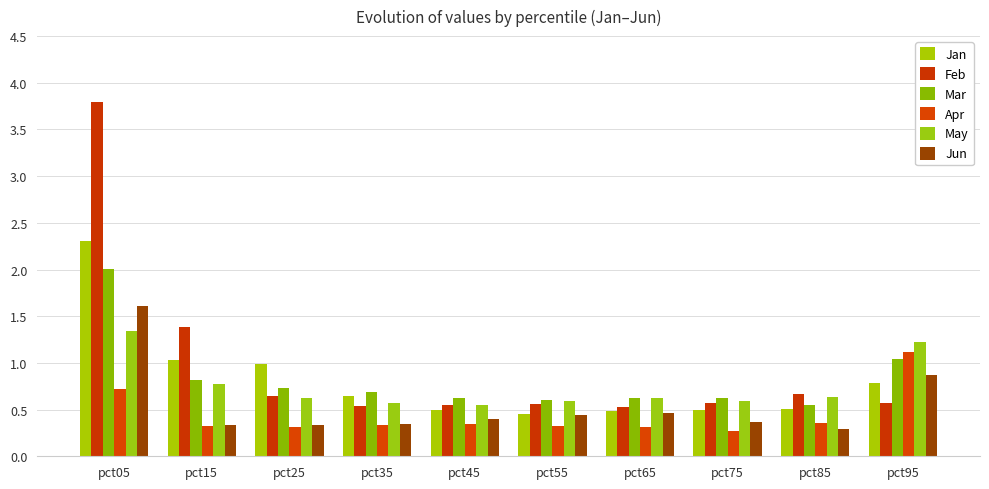

What is the maximum value for Jan?

2.3